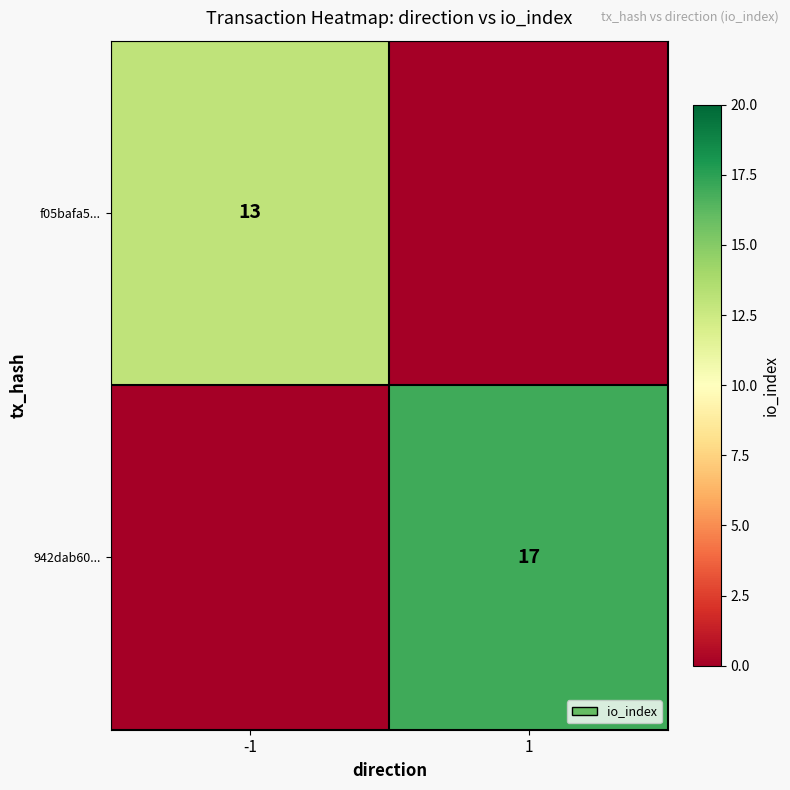

Is it true that 942dab60... equals 17 at 1?

True